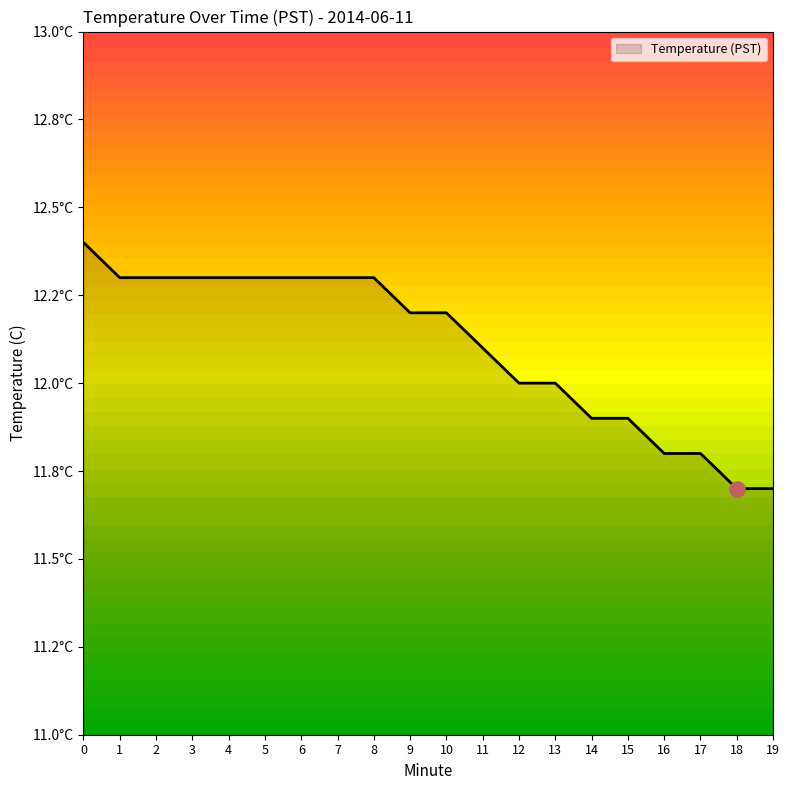

What is the change in value from 1 to 17?

-0.5